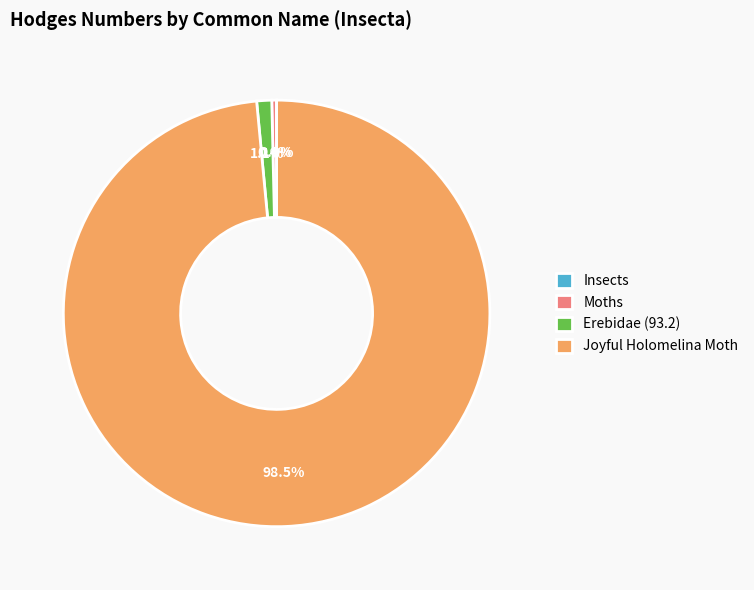

What is the ratio of the value at Erebidae (93.2) to the value at Moths?

3.2